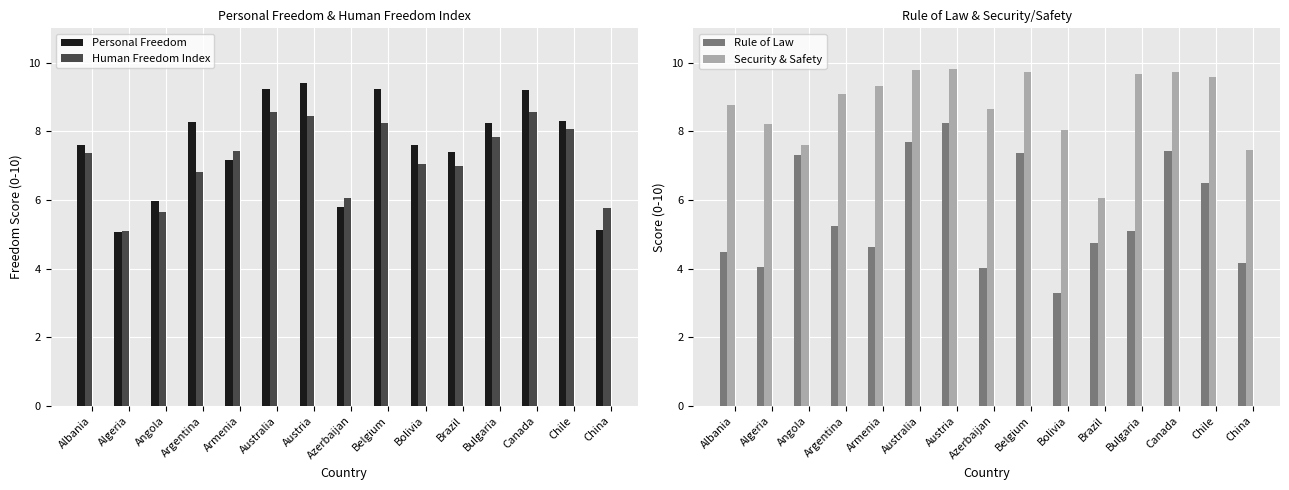

At which category does the chart reach its peak across all series?

Austria